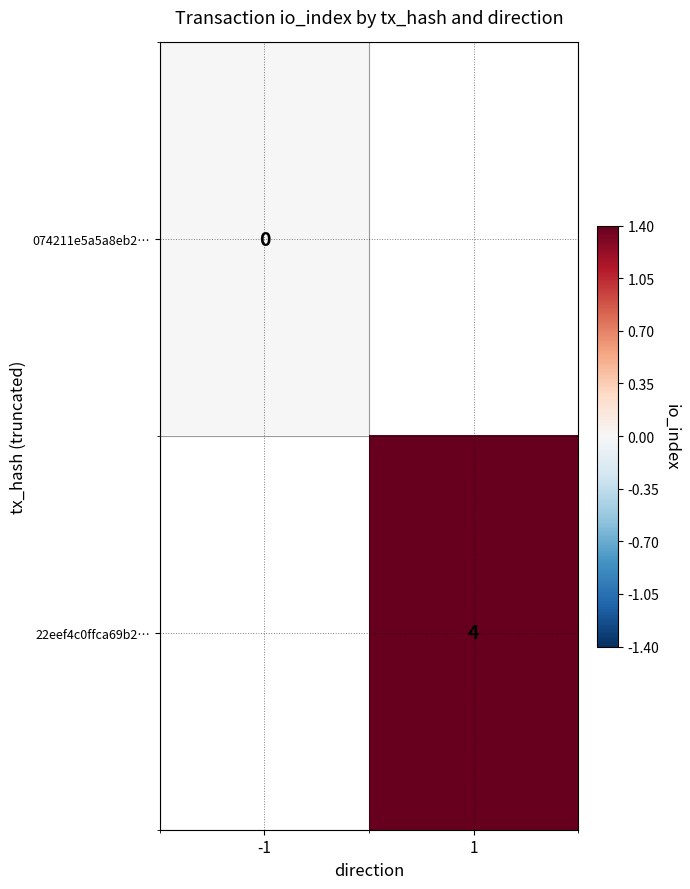

True or false: 22eef4c0ffca69b2… has a value of 1 at 1.

False